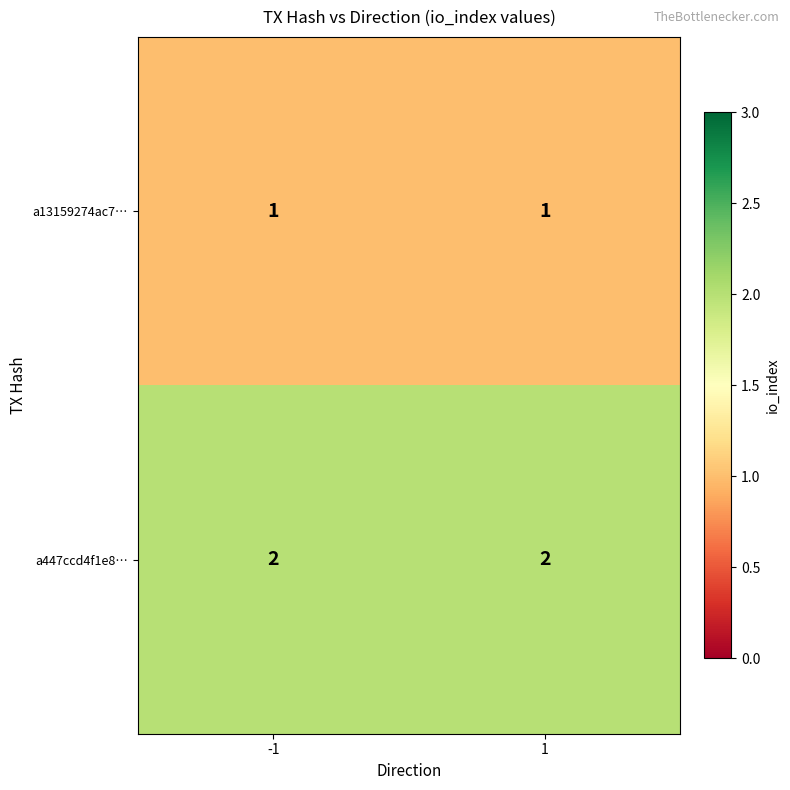

Rank the series by their maximum value, from highest to lowest.

a447ccd4f1e8…, a13159274ac7…